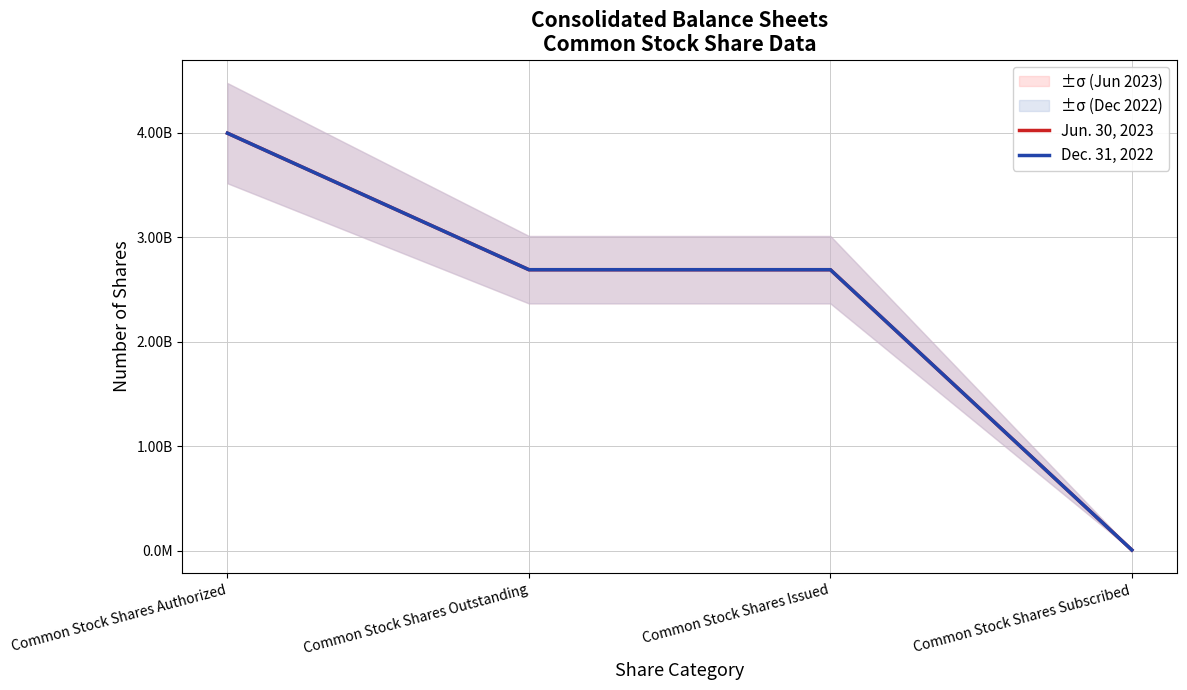

Reading left to right, extract all data points from this chart.

Jun. 30, 2023: 3998000000	2690640226	2690640226	6806011
Dec. 31, 2022: 3998000000	2690640226	2690640226	6806011